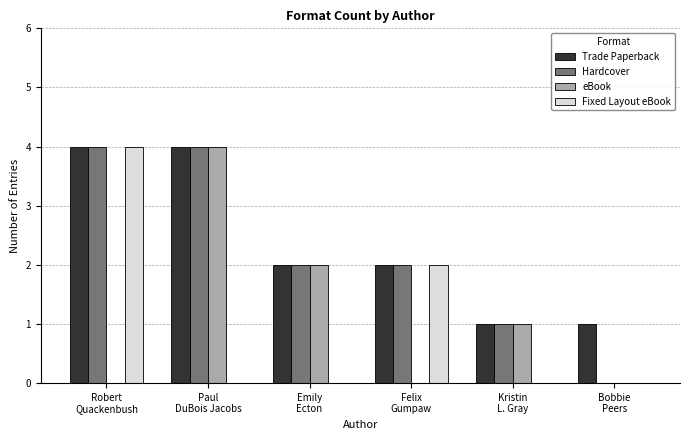

What is the sum of all eBook values?

7